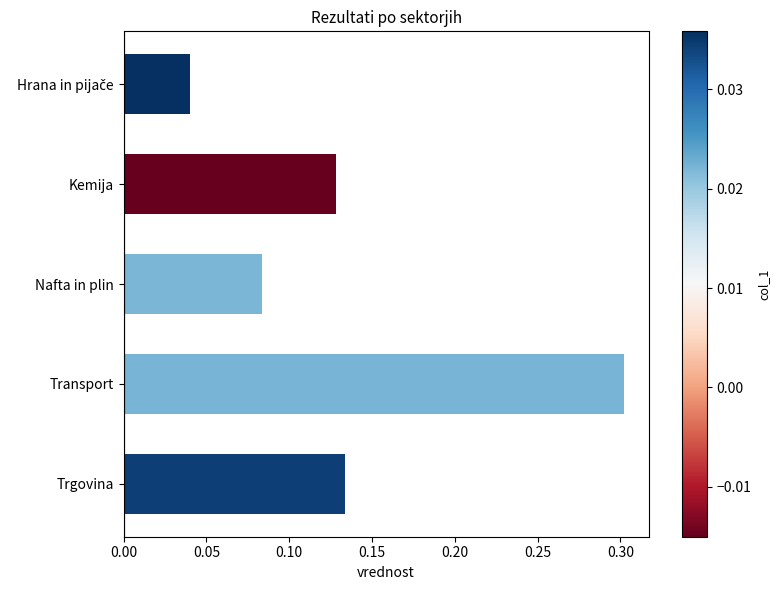

Is it true that the value at Nafta in plin is 0.0?

False